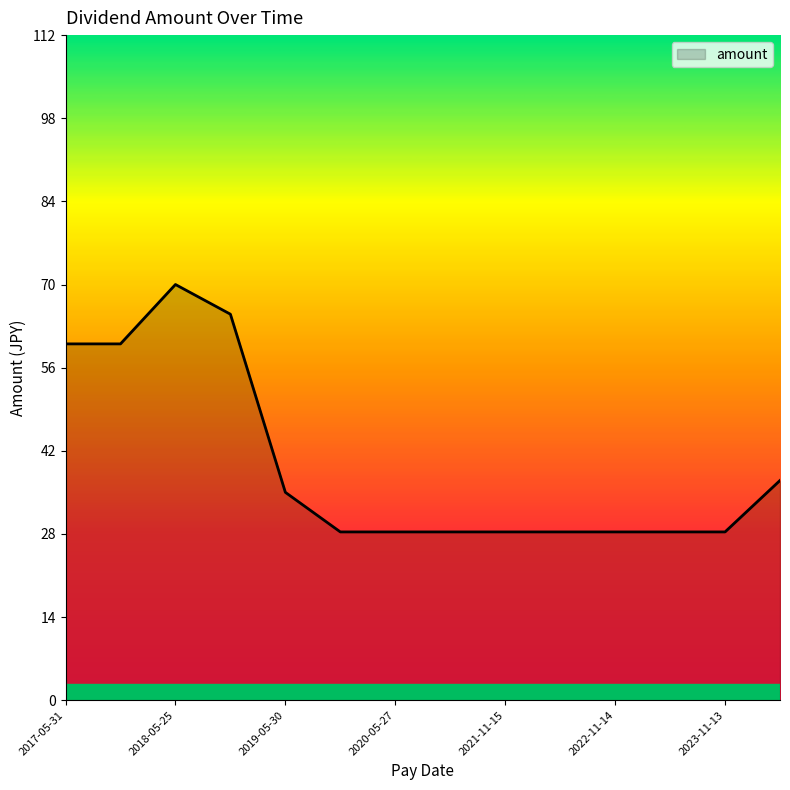

What is the smallest value displayed?

28.3